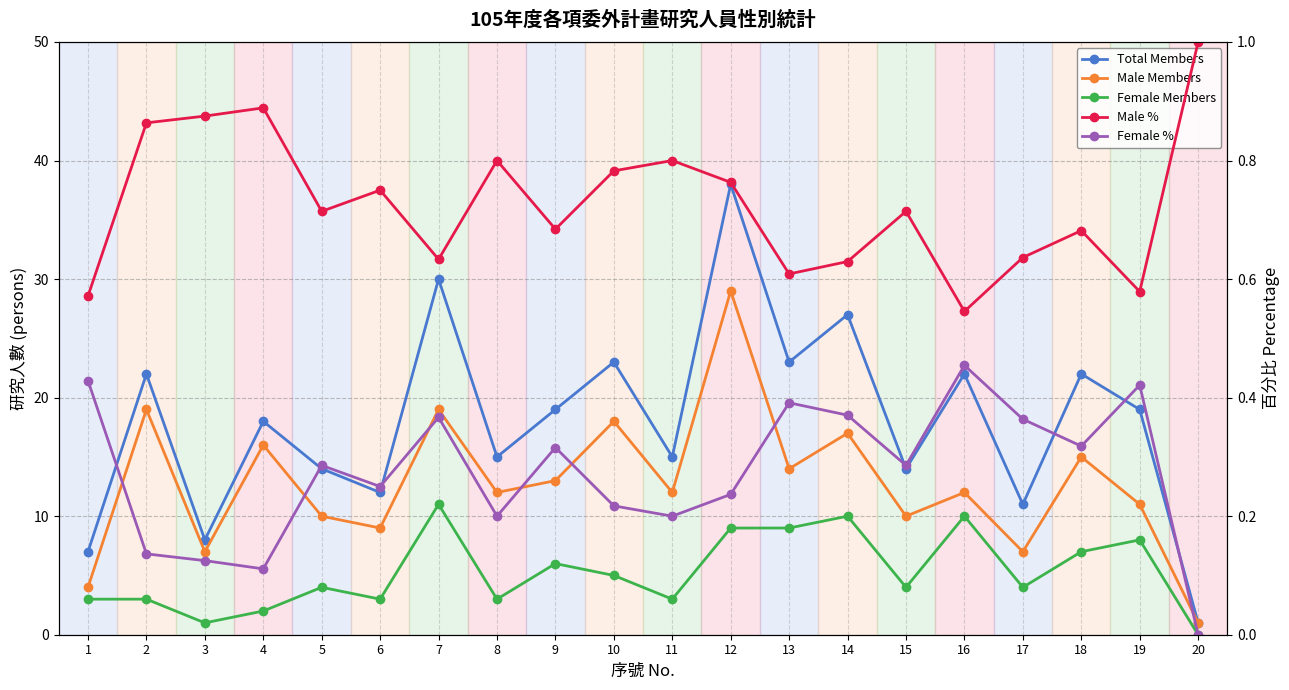

Reading left to right, list all the values displayed in this chart.

Total Members: 1=7.0	2=22.0	3=8.0	4=18.0	5=14.0	6=12.0	7=30.0	8=15.0	9=19.0	10=23.0	11=15.0	12=38.0	13=23.0	14=27.0	15=14.0	16=22.0	17=11.0	18=22.0	19=19.0	20=1.0
Male Members: 1=4.0	2=19.0	3=7.0	4=16.0	5=10.0	6=9.0	7=19.0	8=12.0	9=13.0	10=18.0	11=12.0	12=29.0	13=14.0	14=17.0	15=10.0	16=12.0	17=7.0	18=15.0	19=11.0	20=1.0
Female Members: 1=3.0	2=3.0	3=1.0	4=2.0	5=4.0	6=3.0	7=11.0	8=3.0	9=6.0	10=5.0	11=3.0	12=9.0	13=9.0	14=10.0	15=4.0	16=10.0	17=4.0	18=7.0	19=8.0	20=0.0
Male %: 1=0.6	2=0.9	3=0.9	4=0.9	5=0.7	6=0.8	7=0.6	8=0.8	9=0.7	10=0.8	11=0.8	12=0.8	13=0.6	14=0.6	15=0.7	16=0.5	17=0.6	18=0.7	19=0.6	20=1.0
Female %: 1=0.4	2=0.1	3=0.1	4=0.1	5=0.3	6=0.2	7=0.4	8=0.2	9=0.3	10=0.2	11=0.2	12=0.2	13=0.4	14=0.4	15=0.3	16=0.5	17=0.4	18=0.3	19=0.4	20=0.0